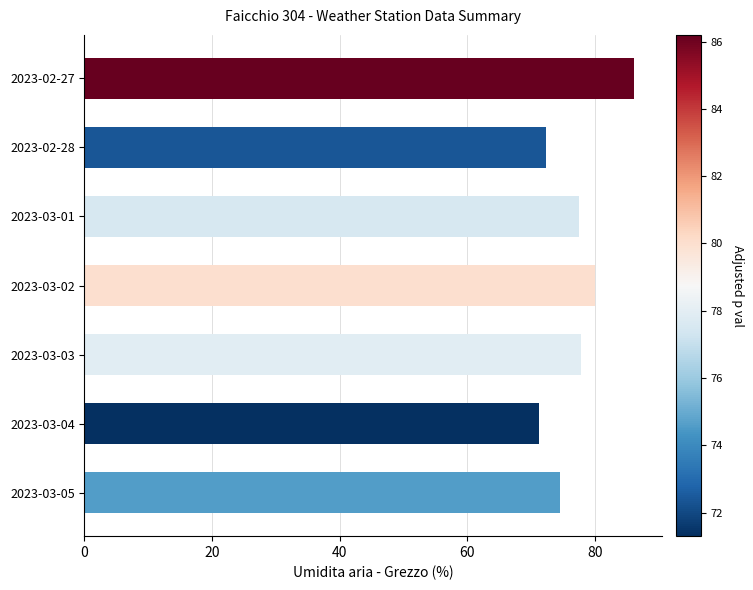

What is the approximate value at 2023-02-27?

86.2